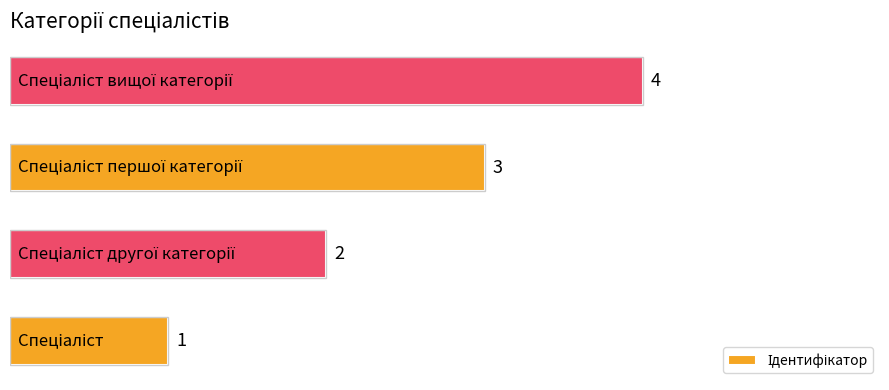

What is the difference between the maximum and minimum values?

3